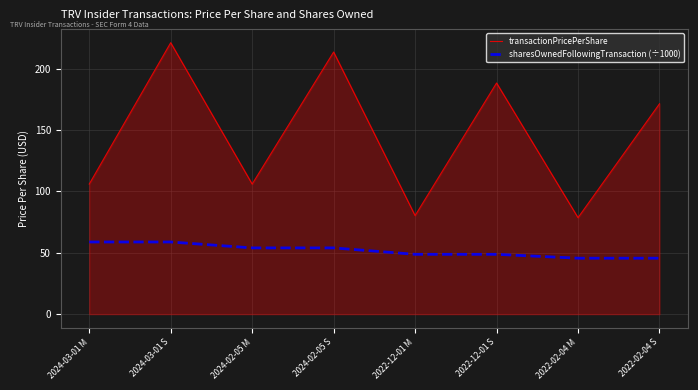

What is the greatest value displayed?

221.3